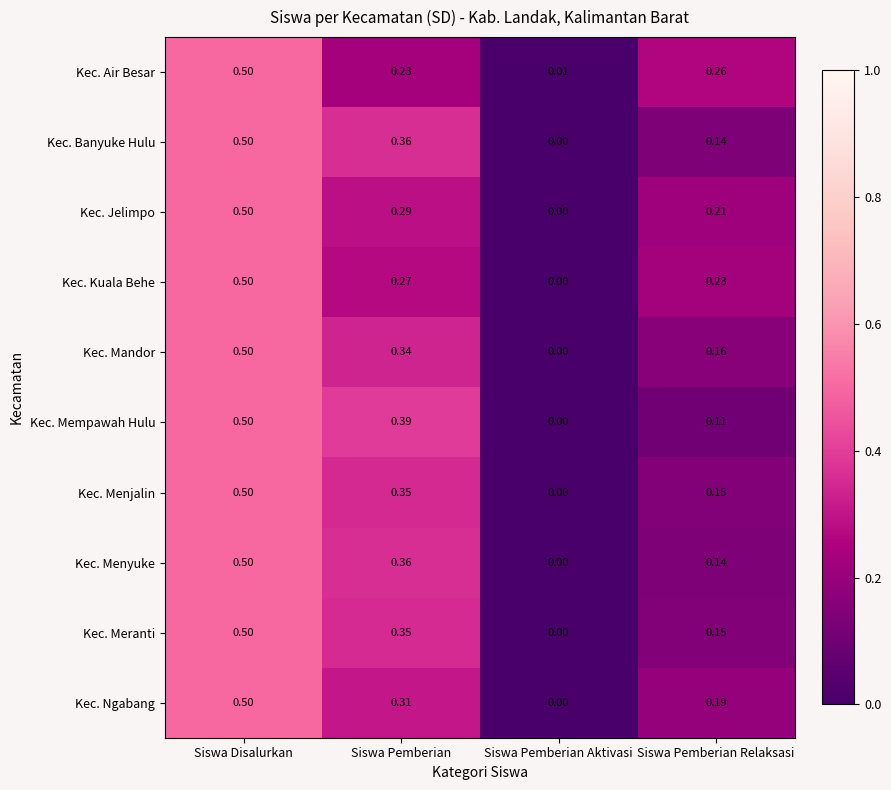

Is the value of Kec. Mandor at Siswa Pemberian Aktivasi greater than the value of Kec. Air Besar at Siswa Pemberian?

No